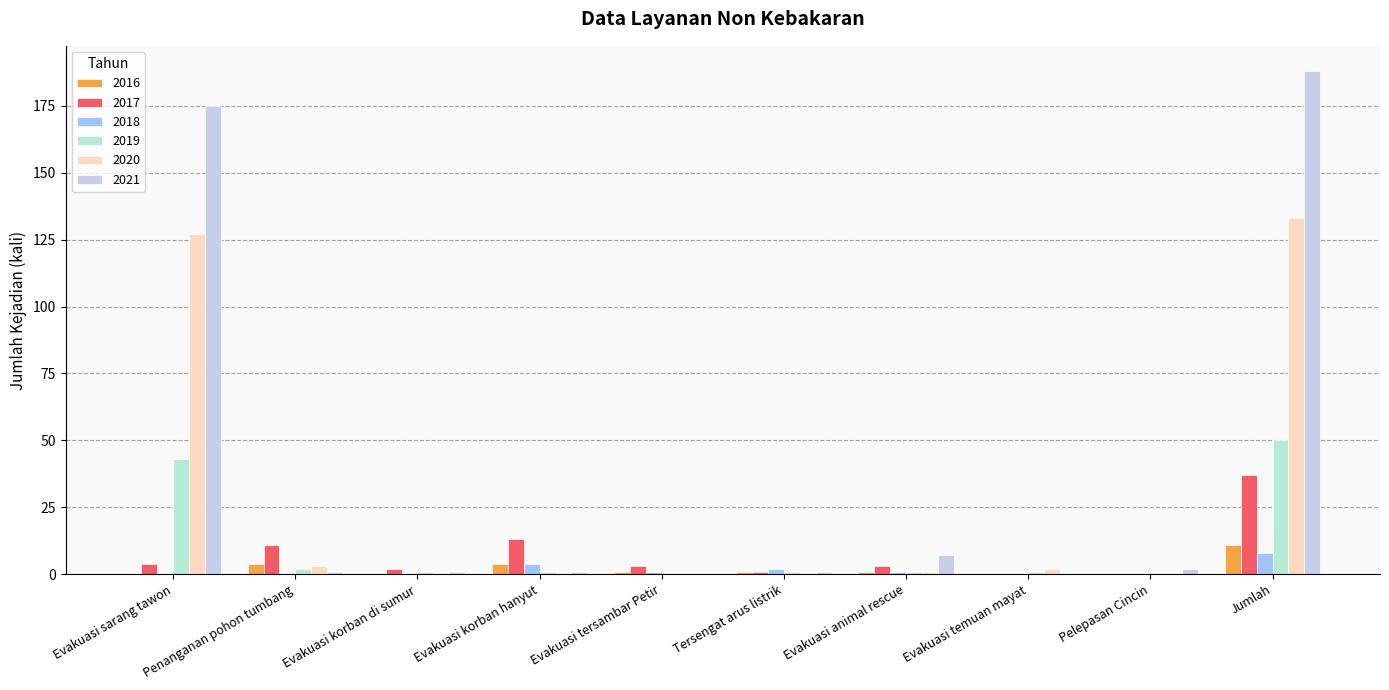

Where is 2019 nearest to the value 25?

Evakuasi sarang tawon